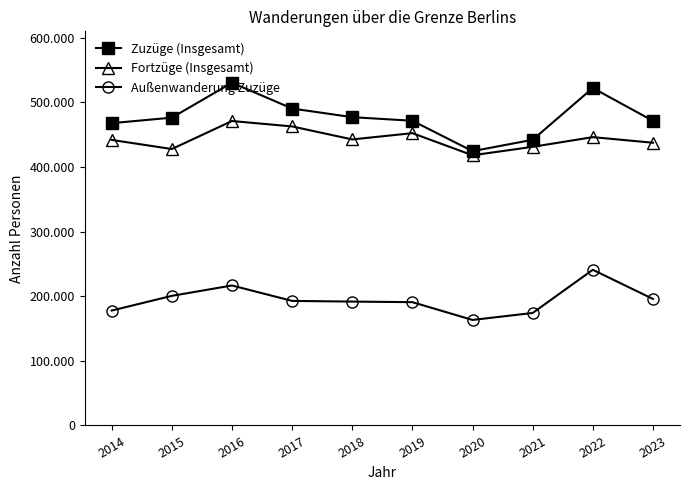

What are all the series names shown in the legend?

Zuzüge (Insgesamt), Fortzüge (Insgesamt), Außenwanderung Zuzüge